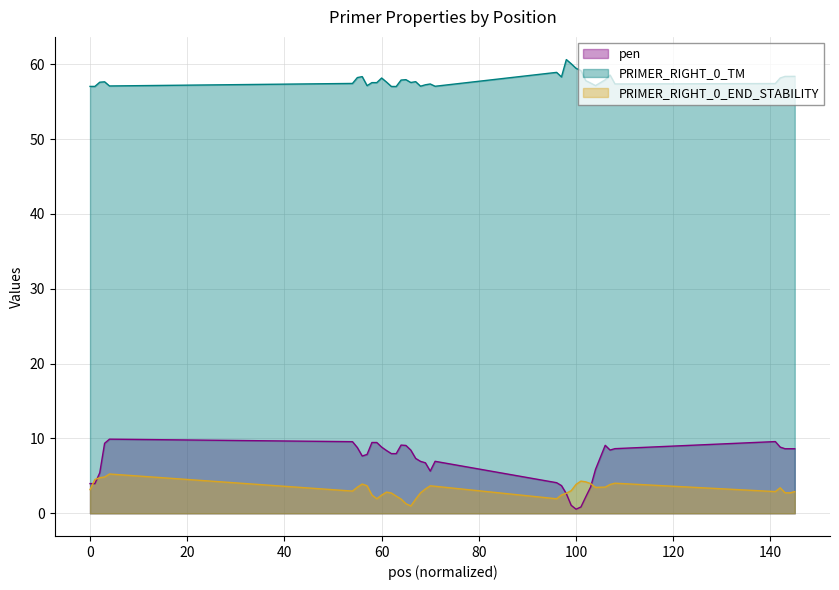

True or false: PRIMER_RIGHT_0_TM and pen cross at least once.

False